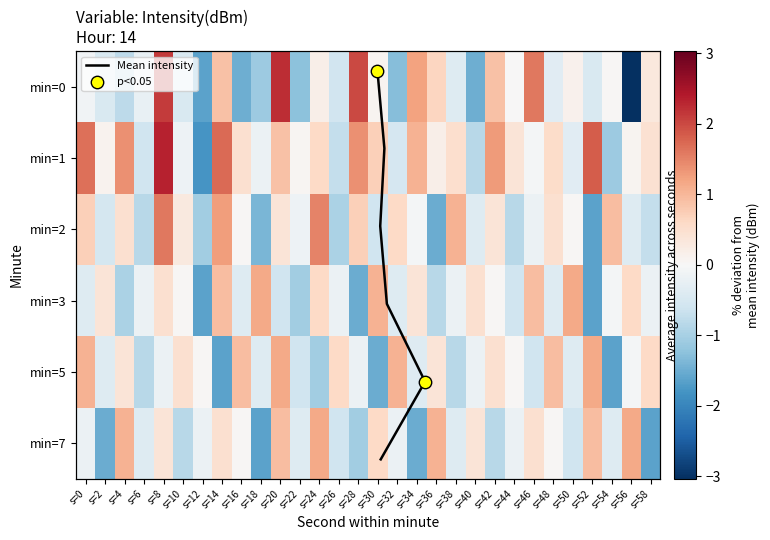

Which label corresponds to the largest value in the chart?

s=8